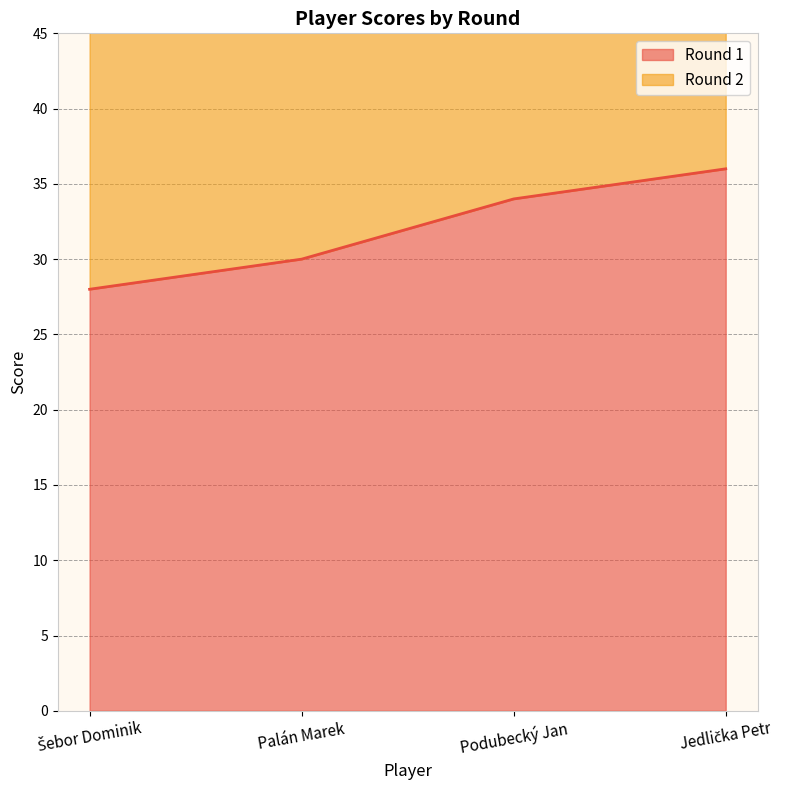

What is the difference between the maximum and minimum values?

8